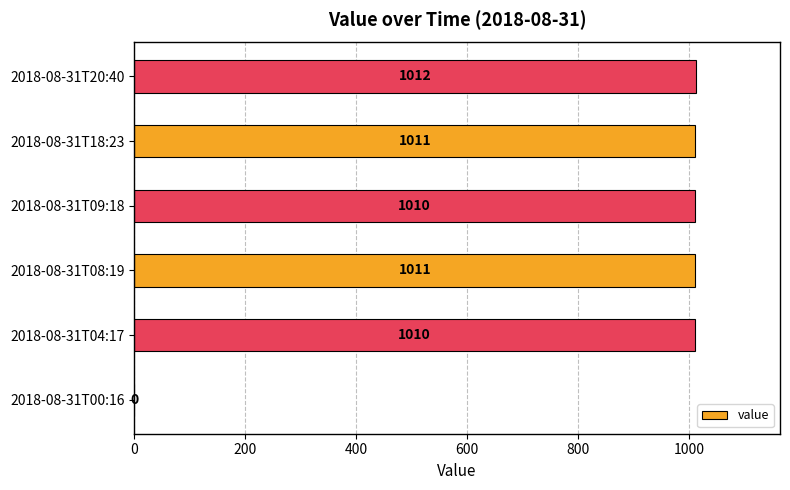

What is the sum of the values at 2018-08-31T04:17 and 2018-08-31T00:16?

1010